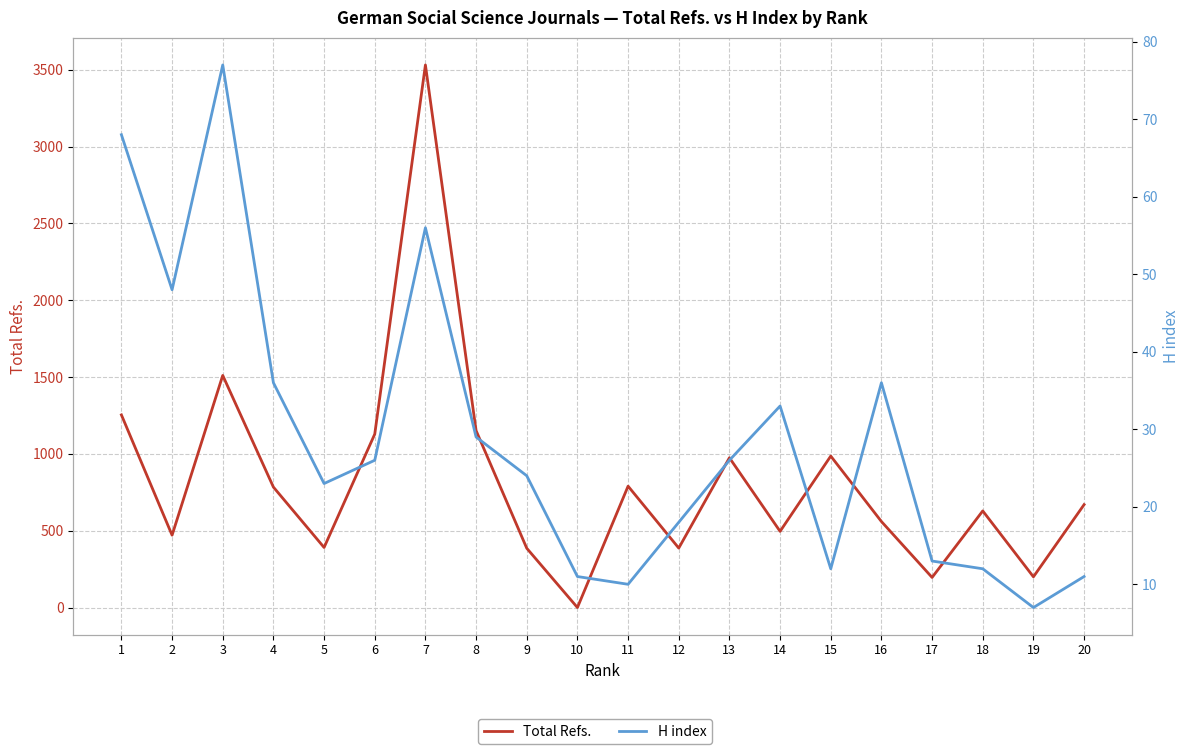

Reading left to right, what are all the values shown in this chart?

Total Refs.: 1=1254	2=471	3=1511	4=784	5=391	6=1129	7=3532	8=1152	9=386	10=0	11=790	12=387	13=975	14=496	15=986	16=560	17=196	18=629	19=200	20=670
H index: 1=68	2=48	3=77	4=36	5=23	6=26	7=56	8=29	9=24	10=11	11=10	12=18	13=26	14=33	15=12	16=36	17=13	18=12	19=7	20=11